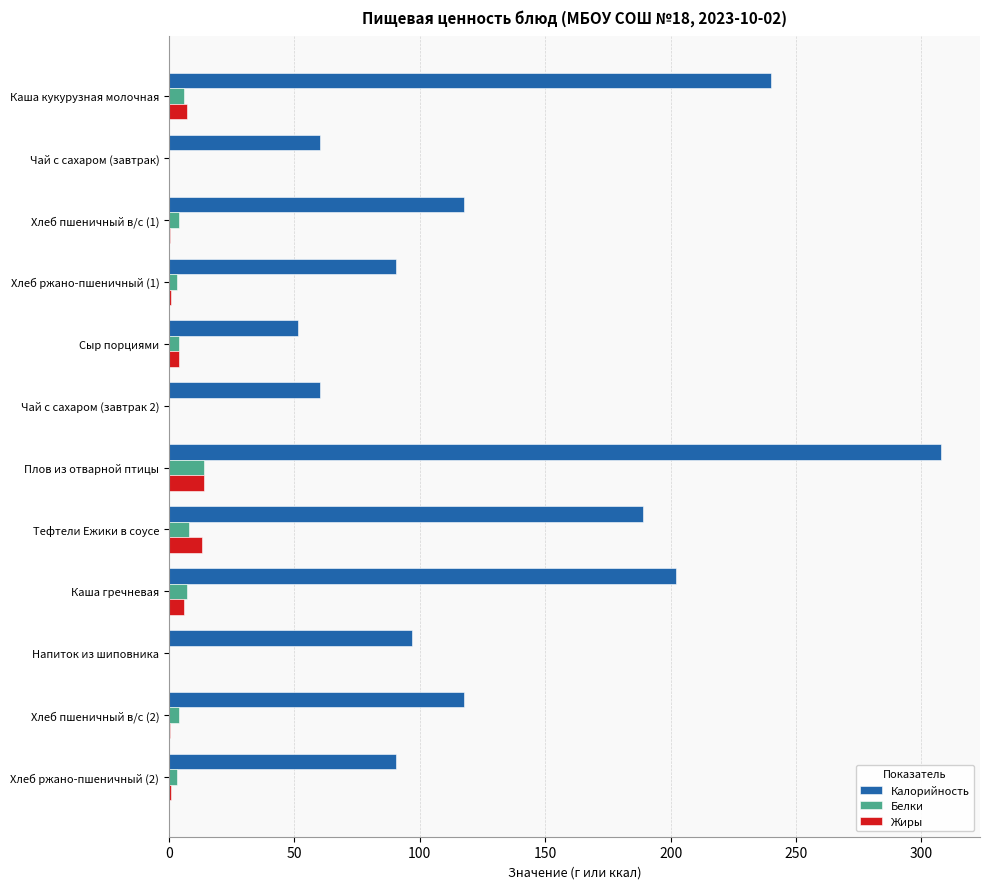

The Калорийность series shows 308.0 at Плов из отварной птицы. True or false?

True